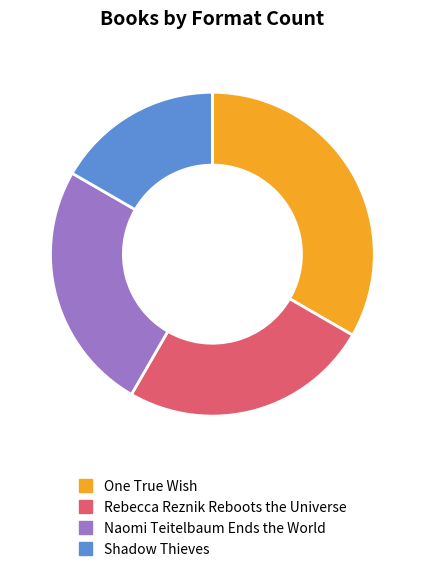

Is there any slice that represents more than half of the pie?

No